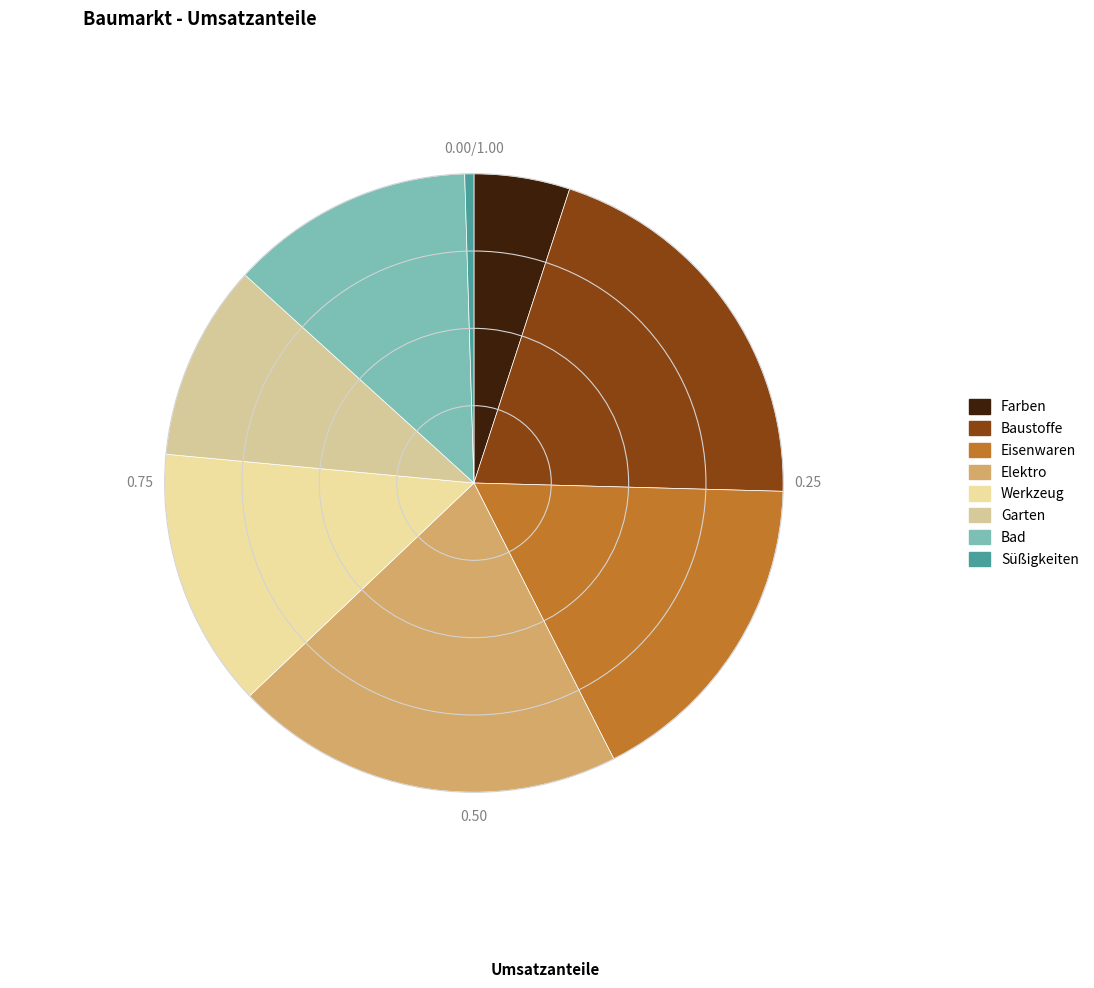

To the nearest percent, what is the average slice percentage?

12%